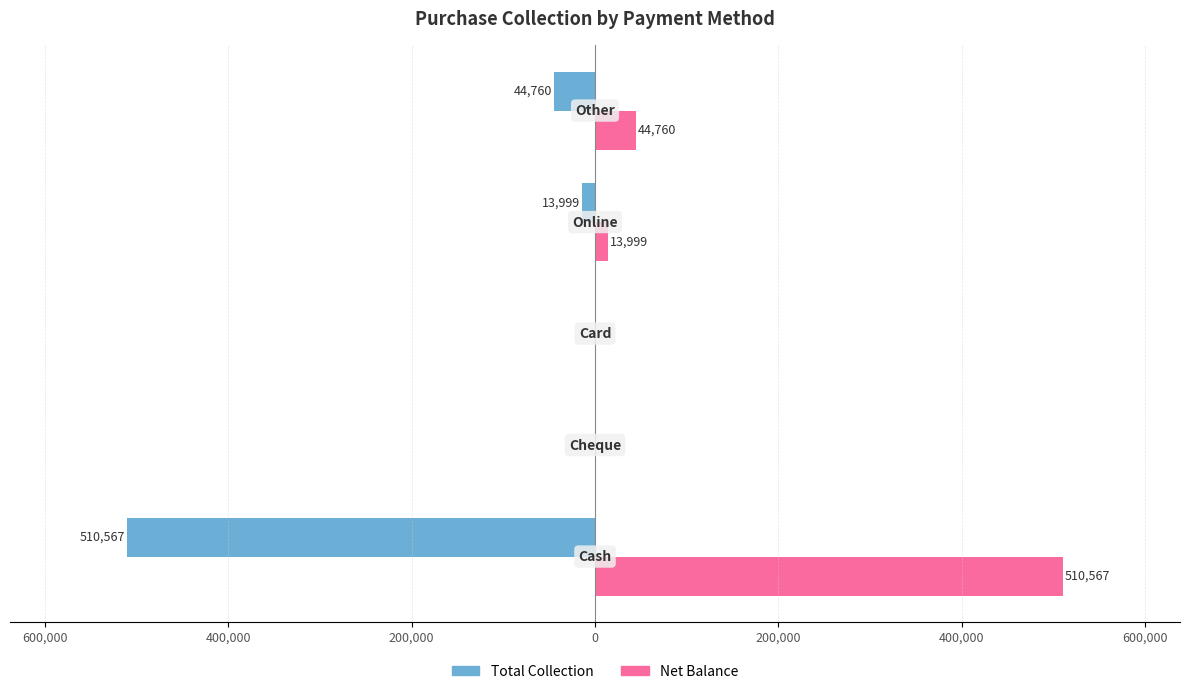

What is the difference between the second highest and minimum values in the Net Balance series?

44760.0